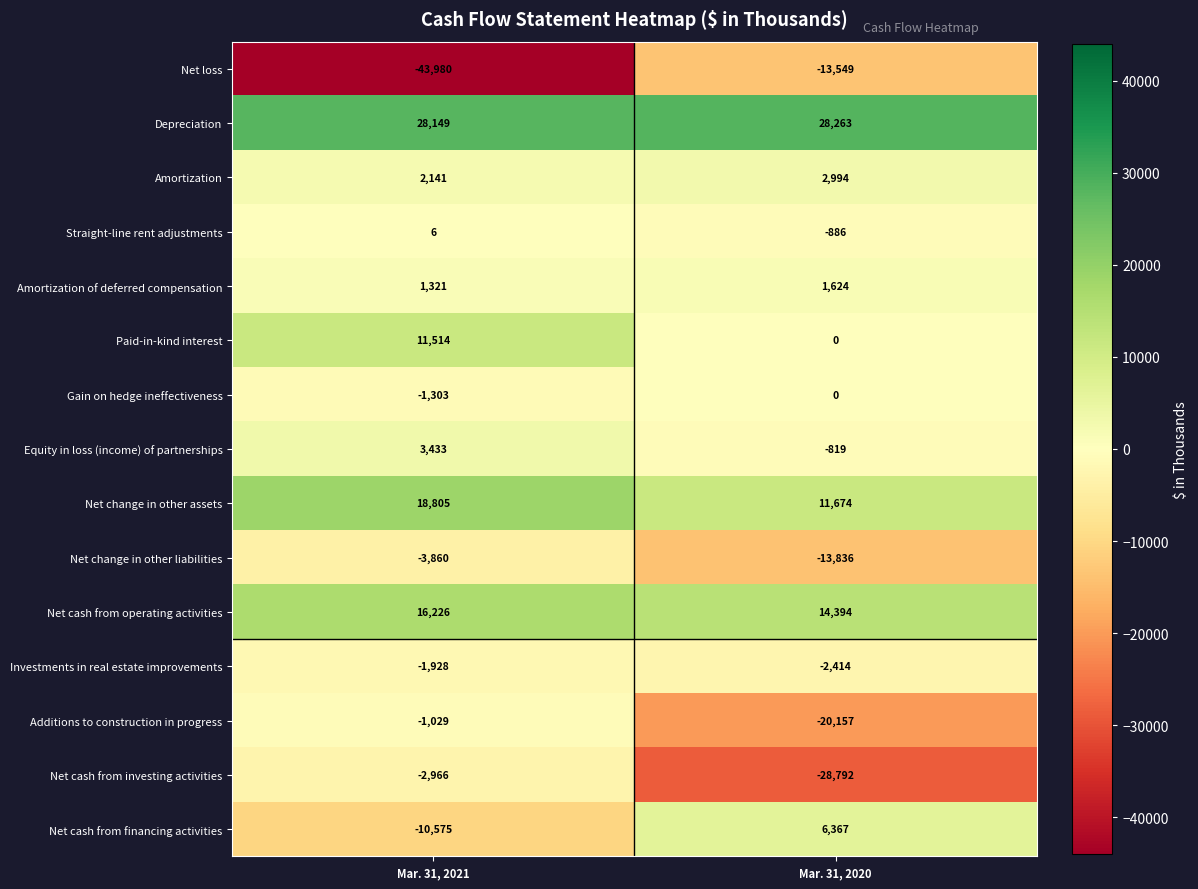

At which category is the sum across all series the highest?

Mar. 31, 2021